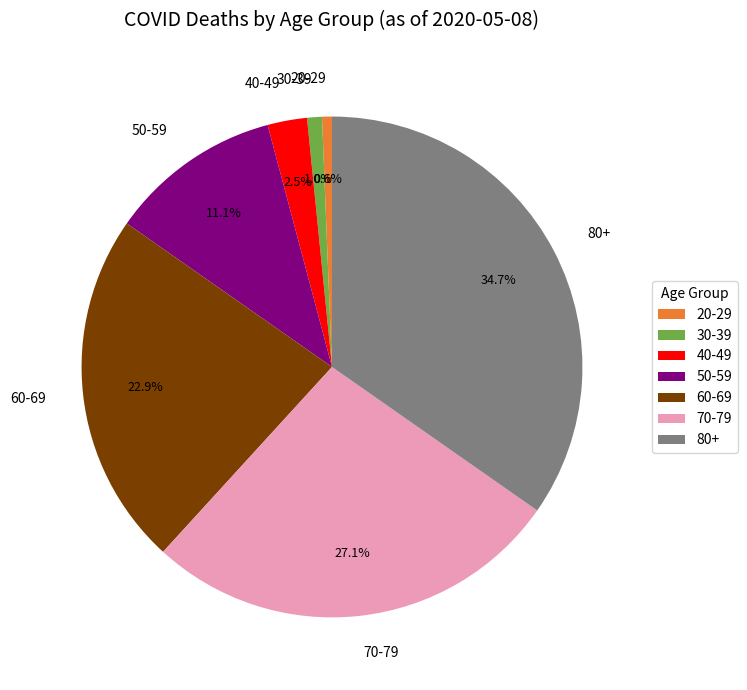

Which slice is the largest?

80+